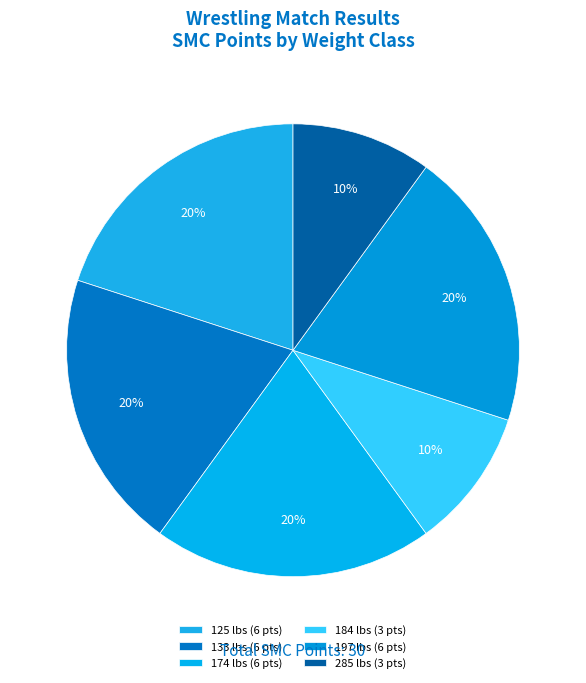

How many slices are in this pie chart?

6